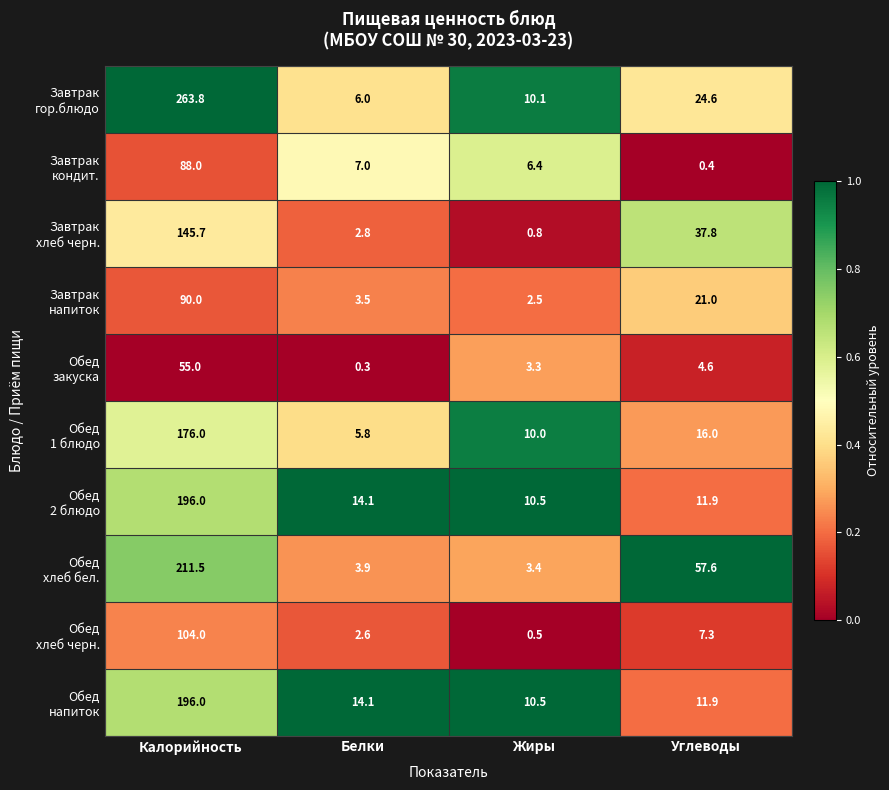

What is the difference between the highest and lowest values at Углеводы?

57.2